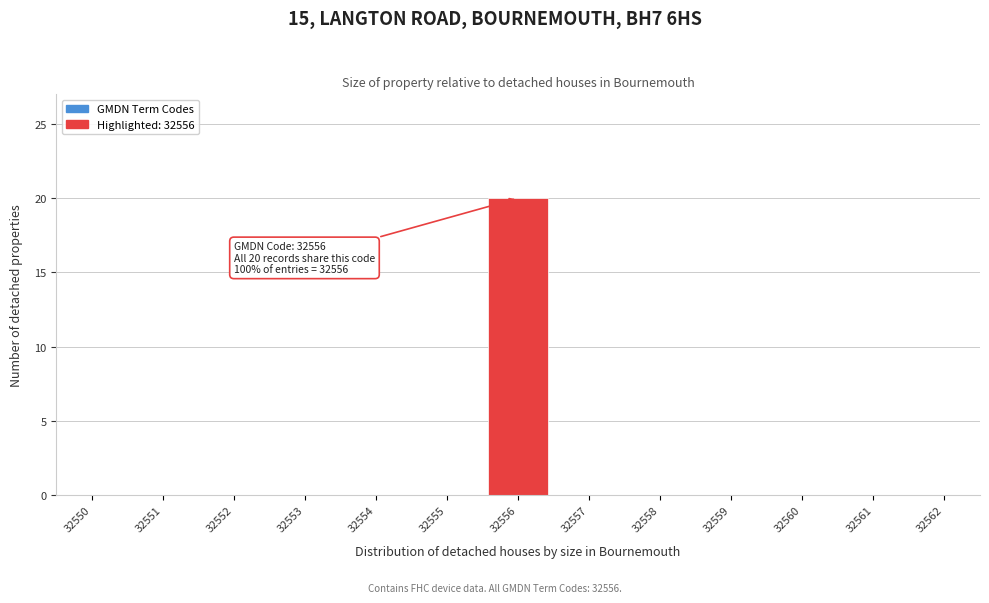

Which range on the x-axis has the tallest bar?

32555.5 to 32556.5